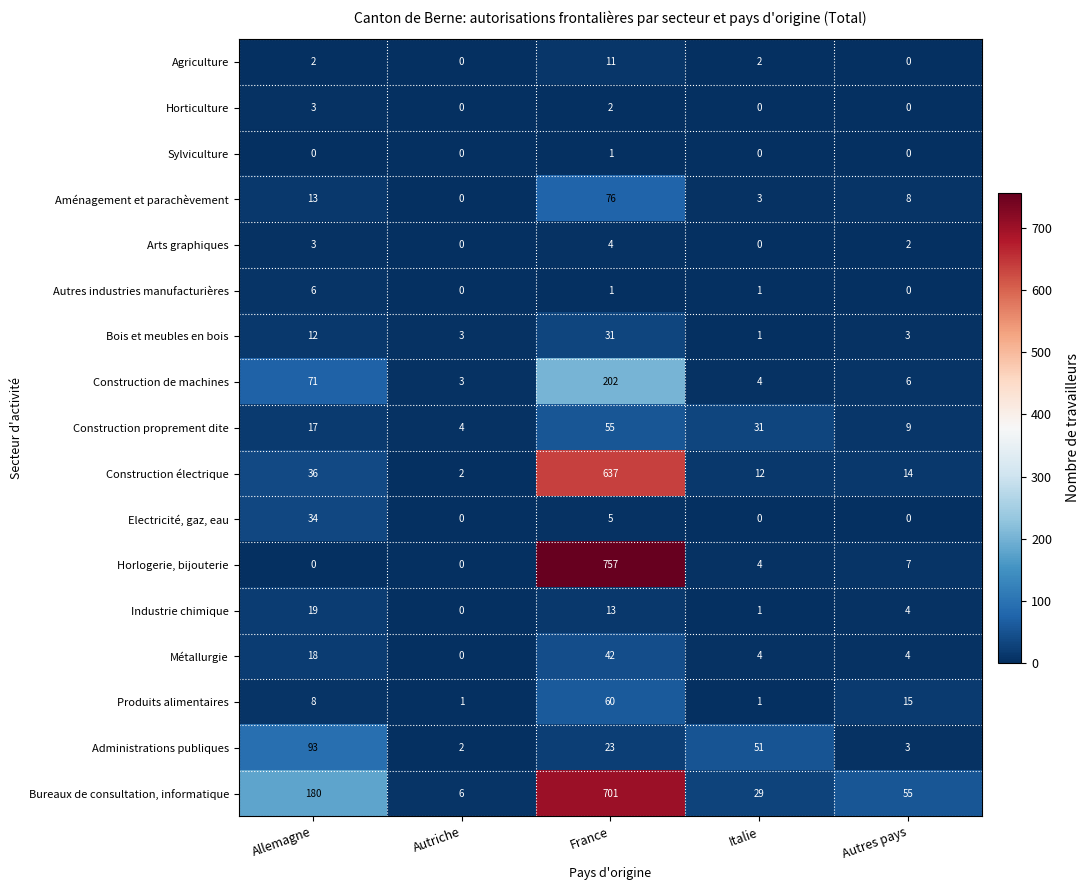

What is the difference between the maximum and minimum values in the Agriculture series?

11